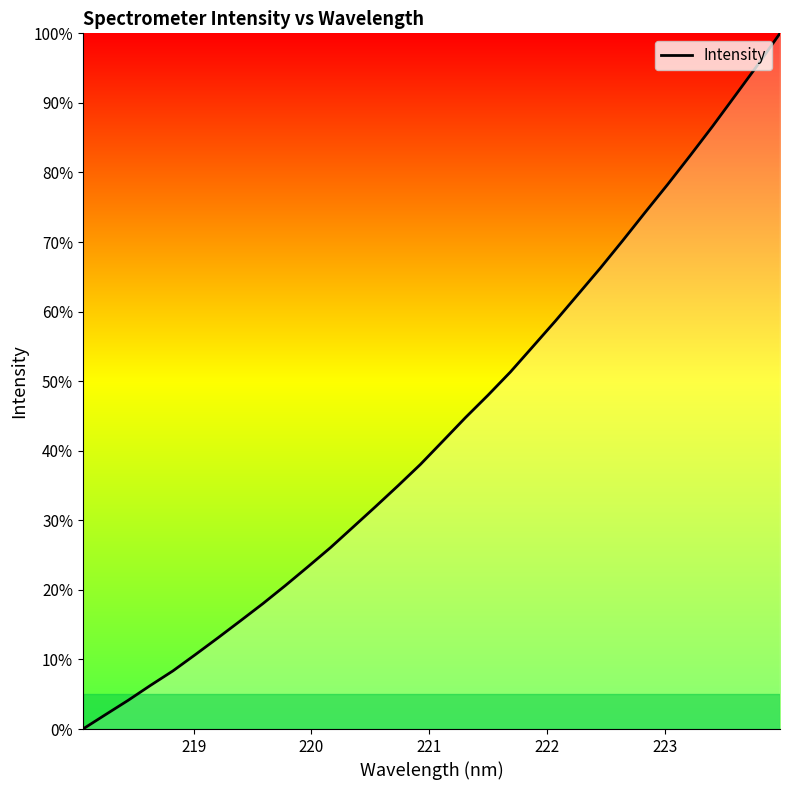

What is the label of the 30th point from the right?

220